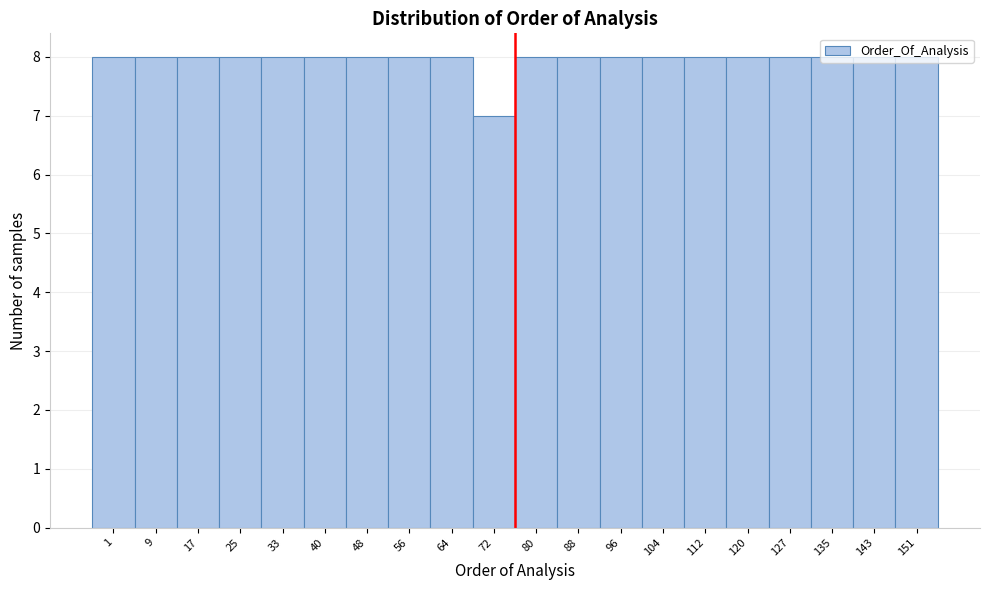

What is the value of the 13th bar from the left?

8